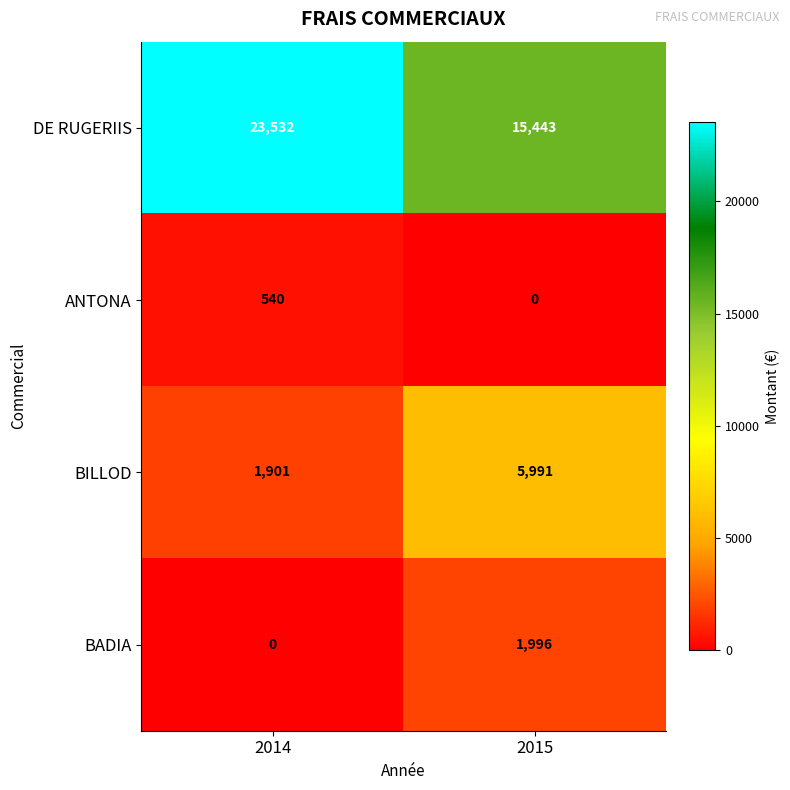

What is the difference between the BILLOD values at 2015 and 2014?

4090